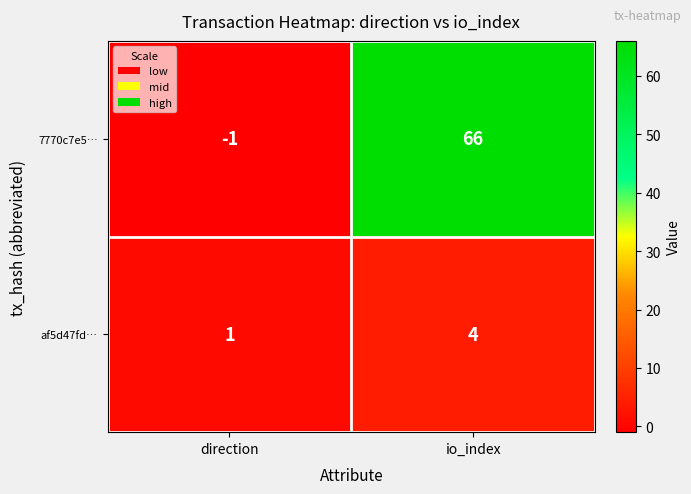

Which category has the highest value in the 7770c7e5… series?

io_index